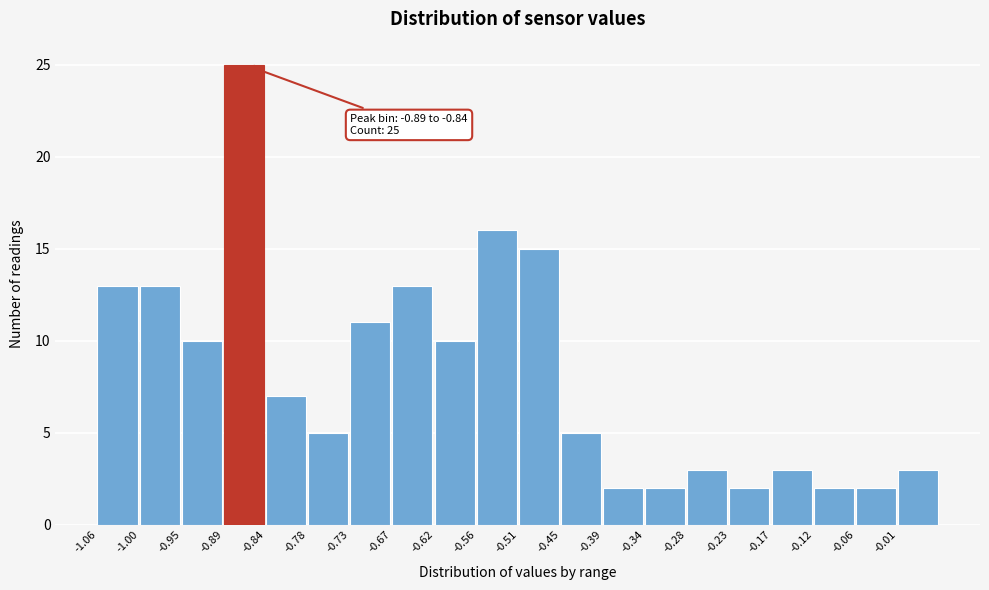

Over which range of the x-axis is the bar tallest?

-0.89 to -0.84